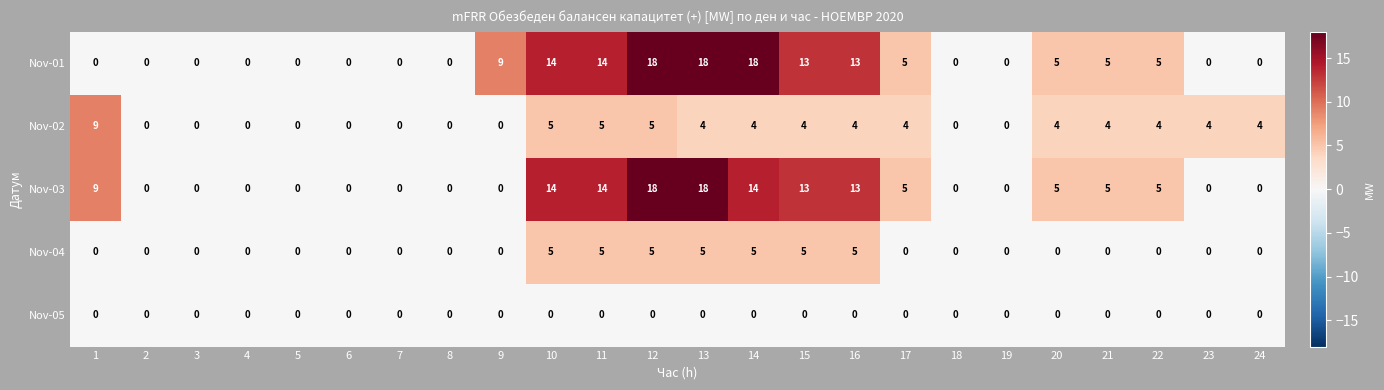

The Nov-01 series shows 11 at 2. True or false?

False